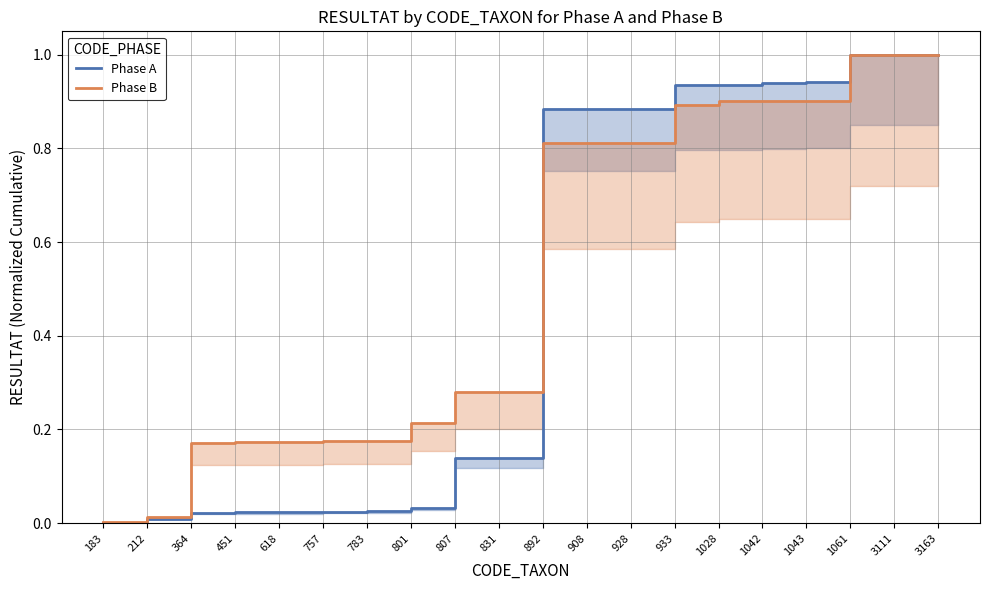

Between which two adjacent categories do Phase A and Phase B first intersect?

831 and 892